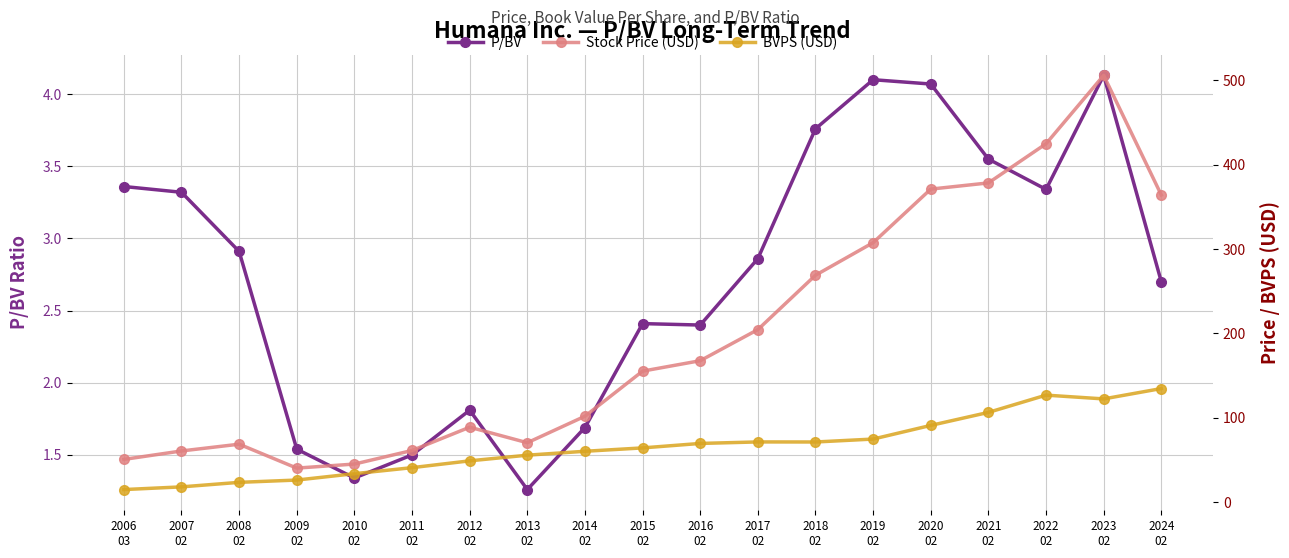

What is the difference between the maximum and second lowest values in the P/BV series?

2.8